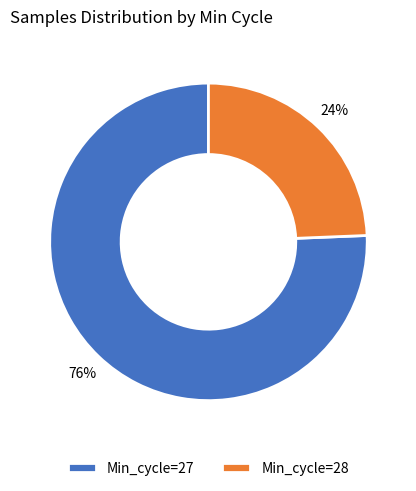

Which category has the smallest portion of the pie?

Min_cycle=28